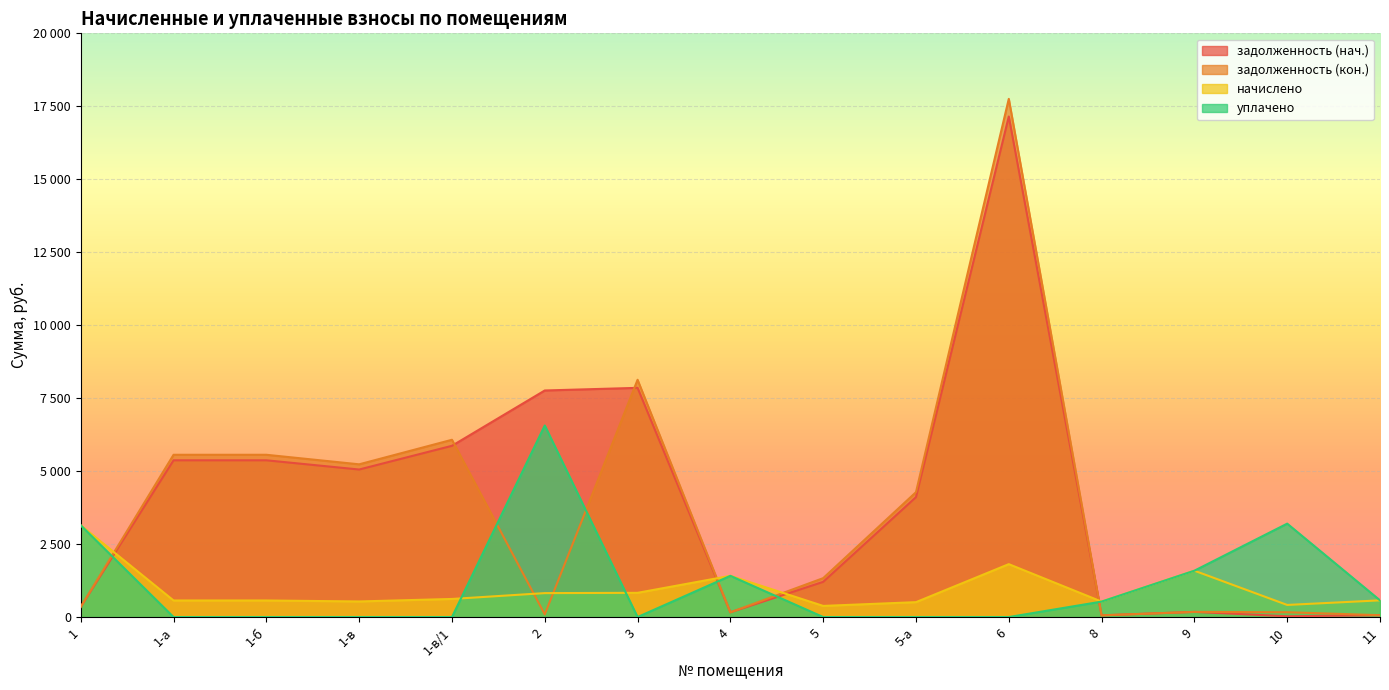

At which label is начислено closest to 1762?

6